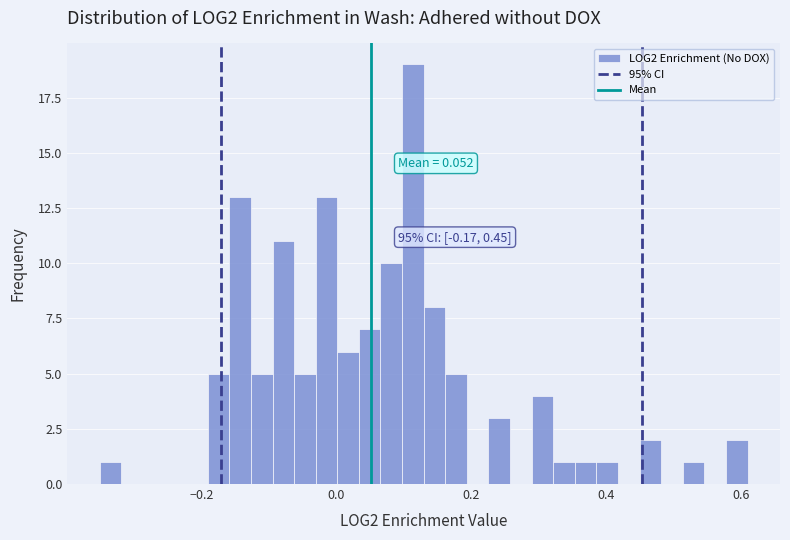

Read against the x-axis, roughly where is the centre of the tallest bar?

0.12